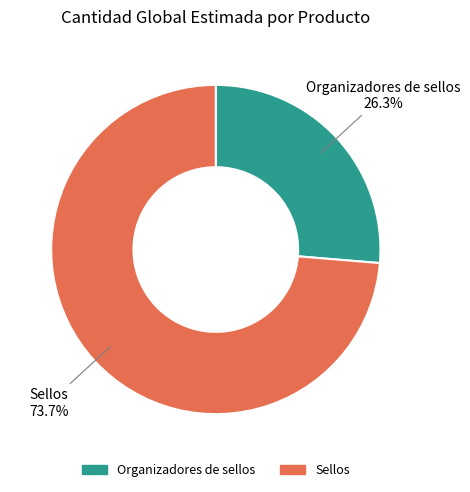

Which slice represents more than half of the pie?

Sellos